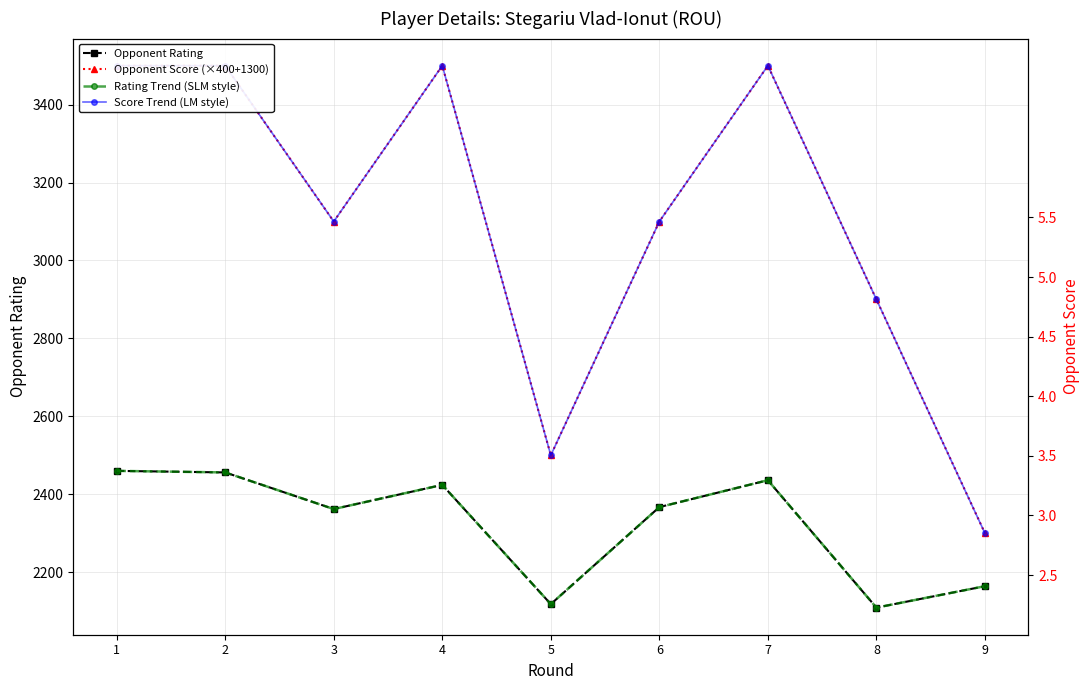

List the series in order of their peak value, lowest first.

Opponent Rating, Rating Trend (SLM style), Opponent Score (×400+1300), Score Trend (LM style)